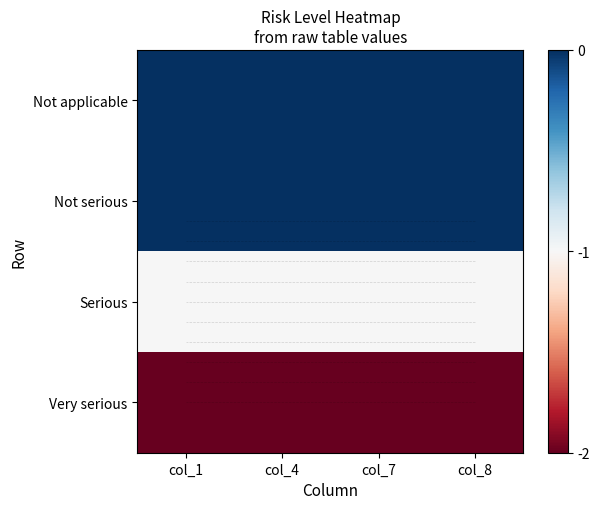

List the labels in order of Not applicable value, smallest first.

col_1, col_4, col_7, col_8